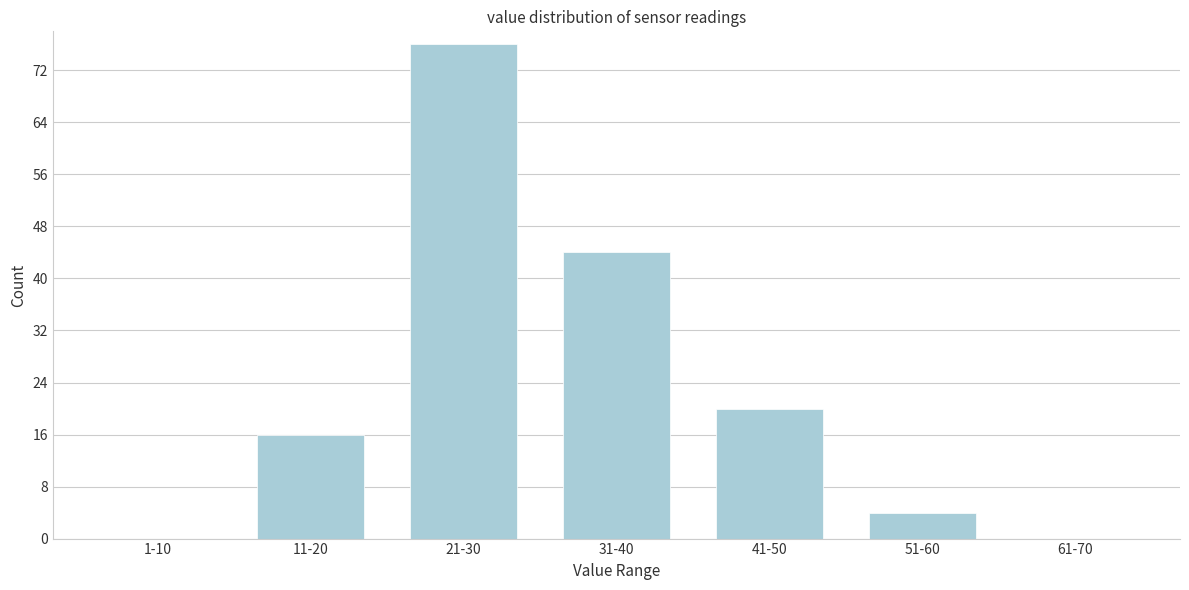

Reading right to left, list all the values displayed in this chart.

61-70=0	51-60=4	41-50=20	31-40=44	21-30=76	11-20=16	1-10=0